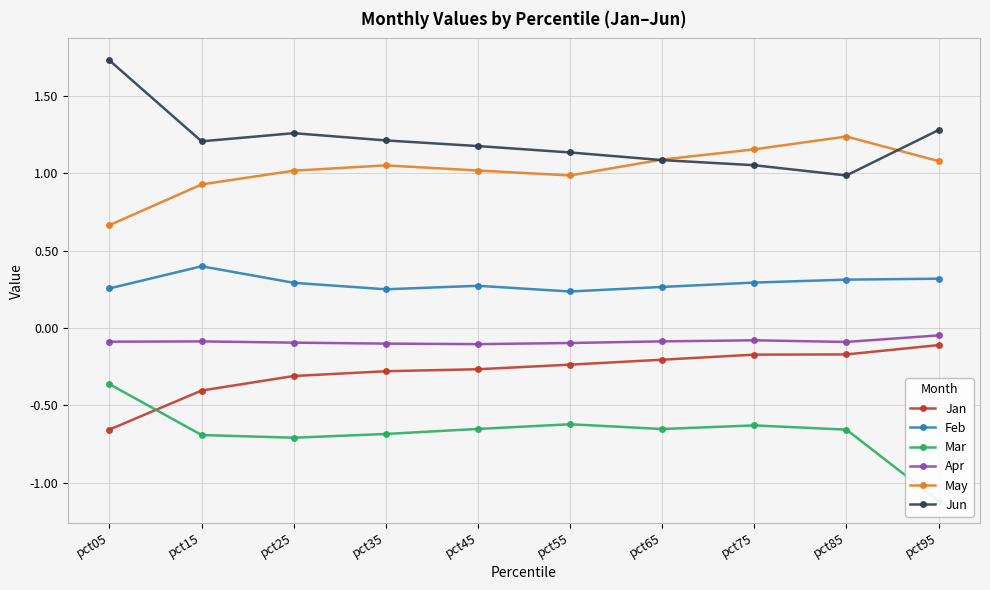

True or false: Apr and Feb cross at least once.

False